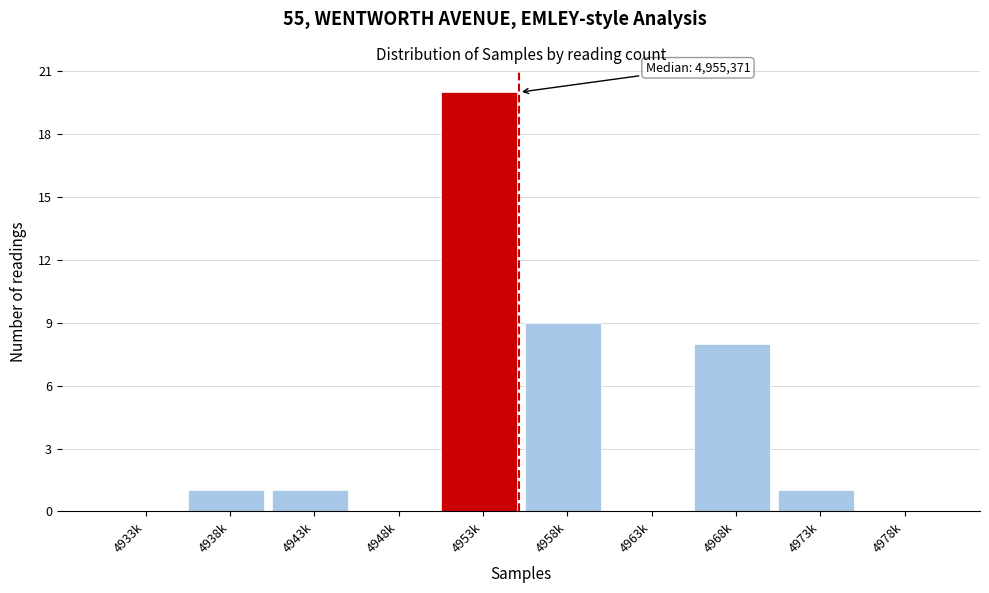

Reading right to left, extract all data points from this chart.

4978k=0	4973k=1	4968k=8	4963k=0	4958k=9	4953k=20	4948k=0	4943k=1	4938k=1	4933k=0